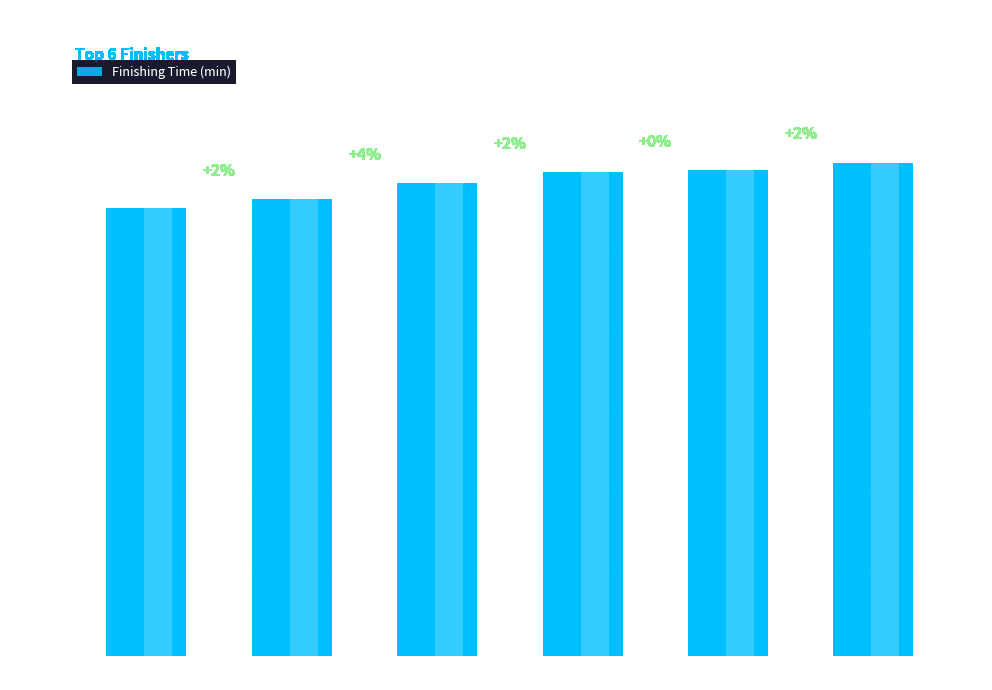

Rank the categories by value from highest to lowest.

Orbell, Kirk, Page, Norris, Booth, McNamara